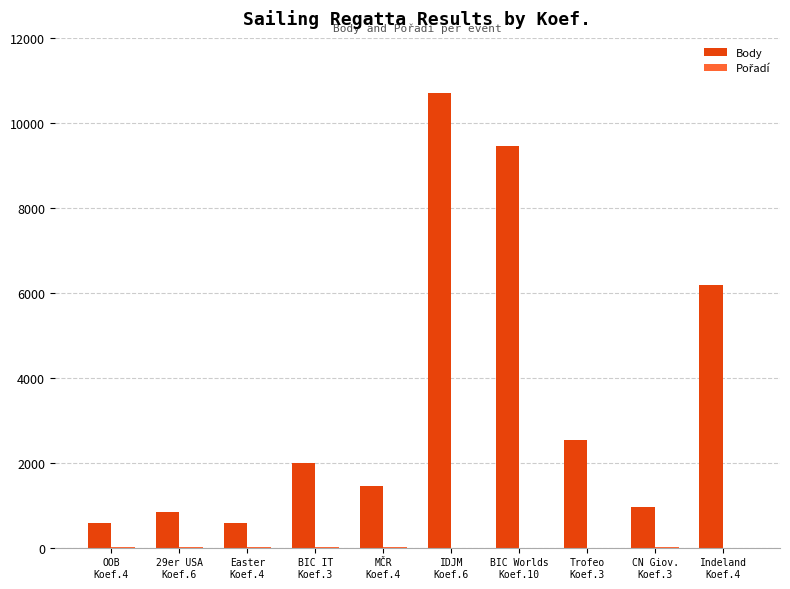

Which series has the largest total across all categories?

Body